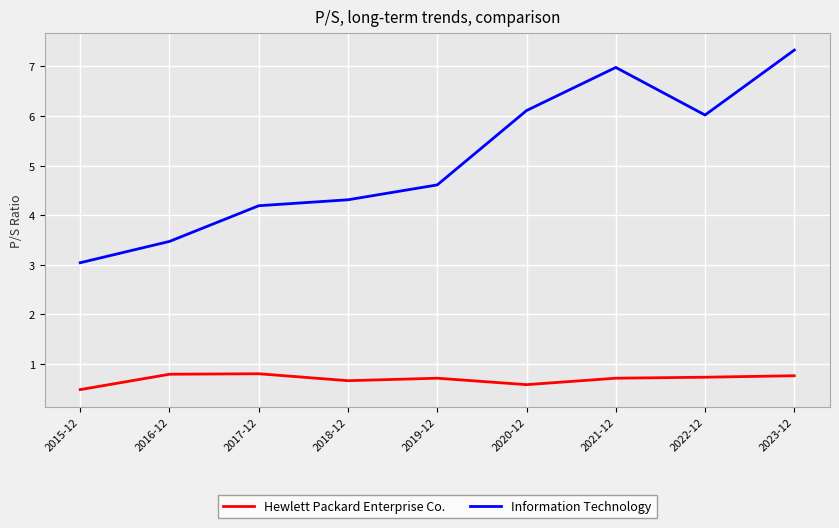

At which category does the chart reach its minimum across all series?

2015-12